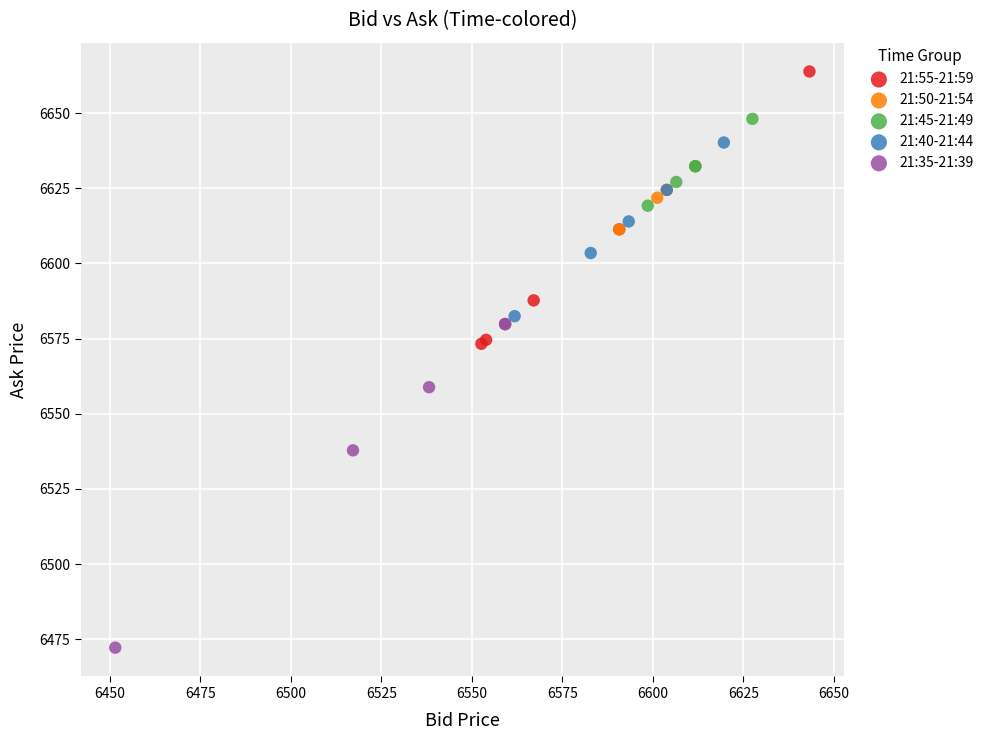

What are all the series names shown in the legend?

21:55-21:59, 21:50-21:54, 21:45-21:49, 21:40-21:44, 21:35-21:39